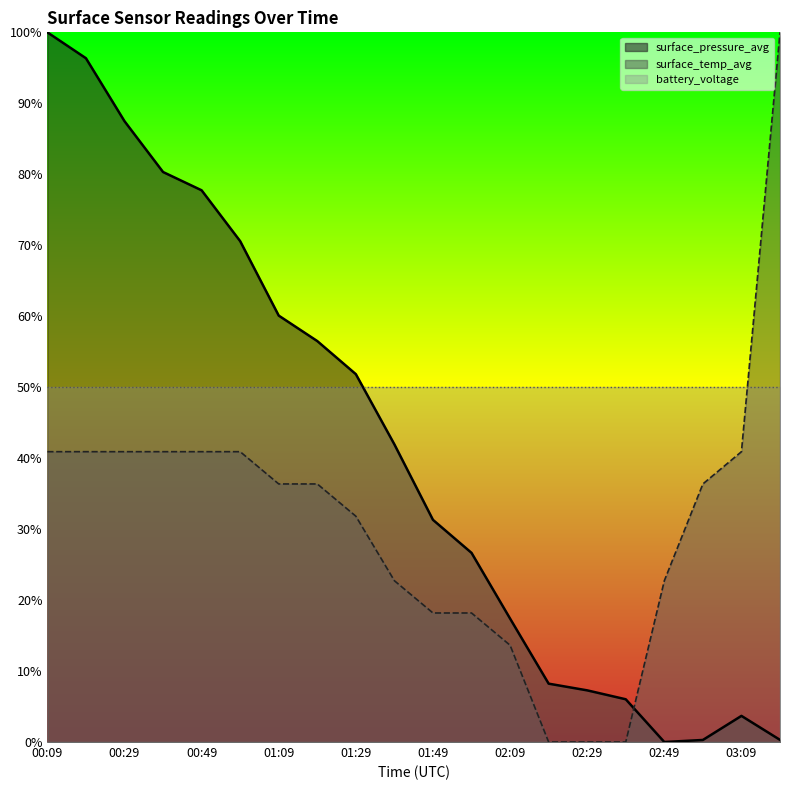

What is the sum of all surface_pressure_avg values?

2471.9